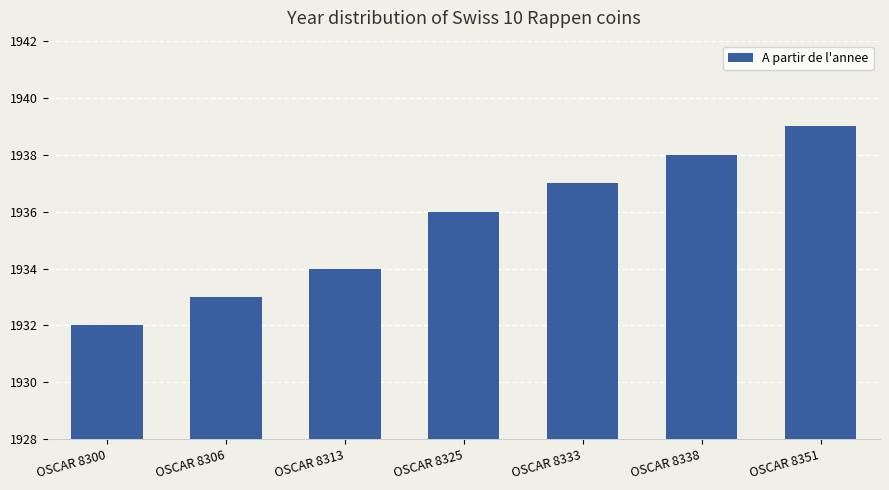

Which label corresponds to the largest value in the chart?

OSCAR 8351